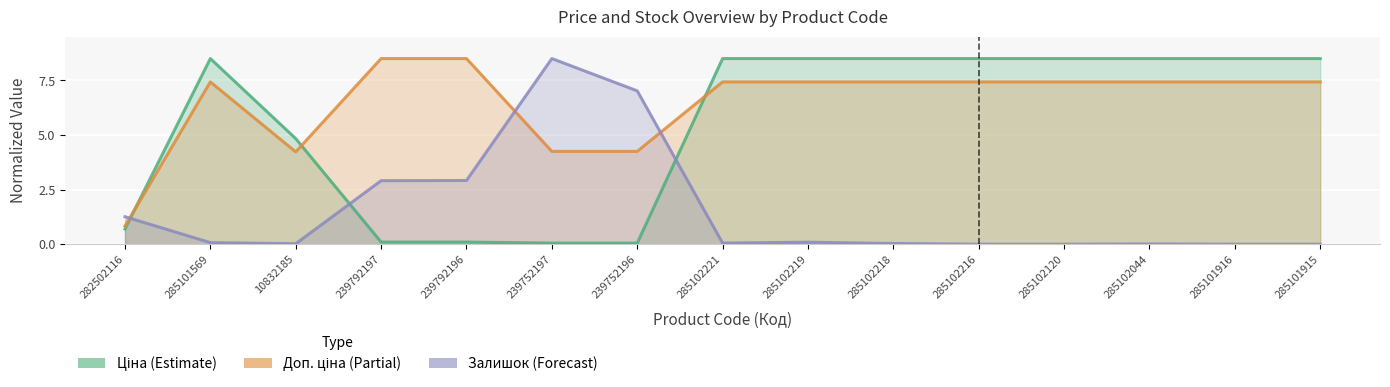

True or false: Доп. ціна and Ціна cross at least once.

True